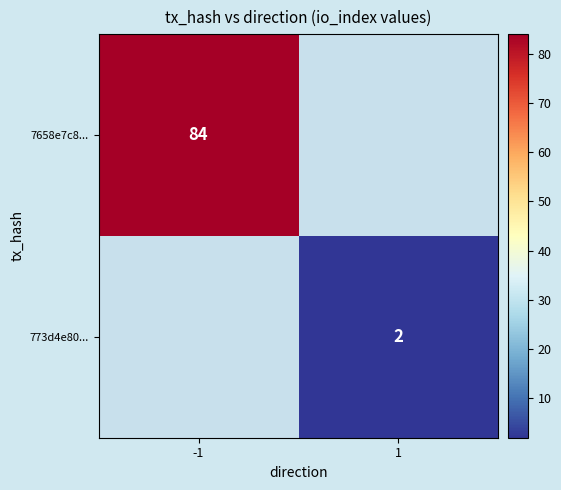

Is it true that 7658e7c8... equals 84 at -1?

True